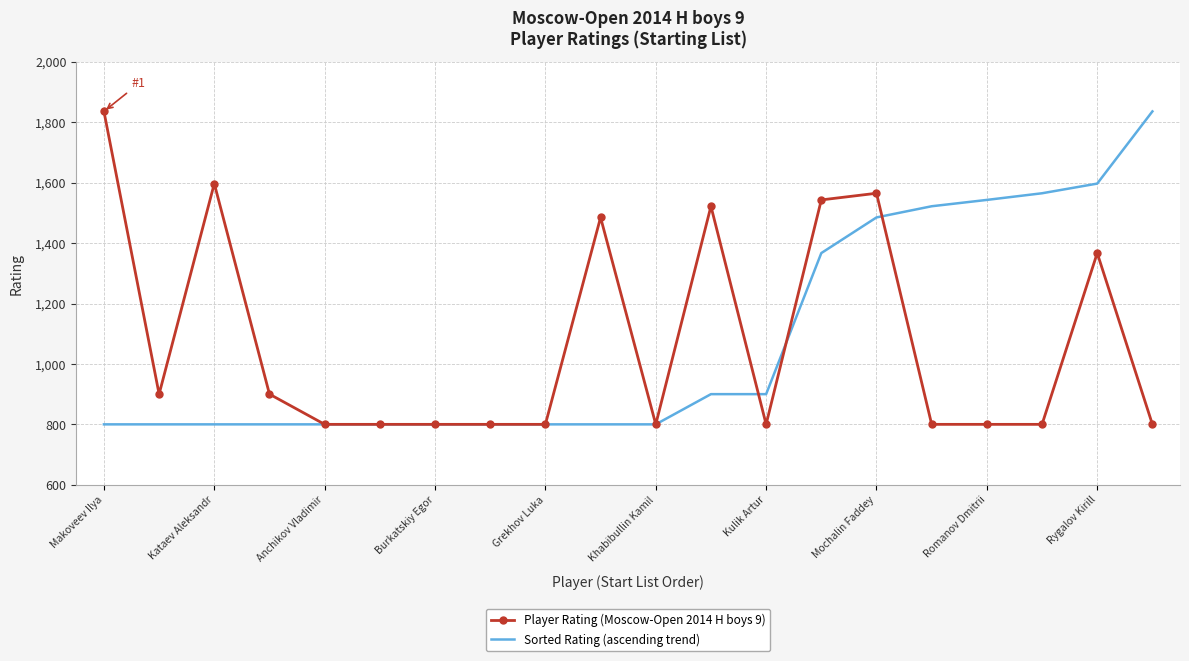

What is the maximum value for Sorted Rating (ascending trend)?

1836